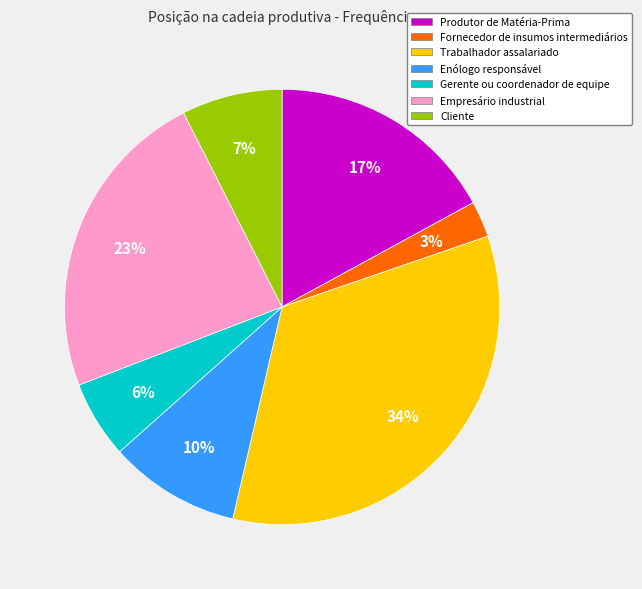

Which has a higher value, Cliente or Produtor de Matéria-Prima?

Produtor de Matéria-Prima